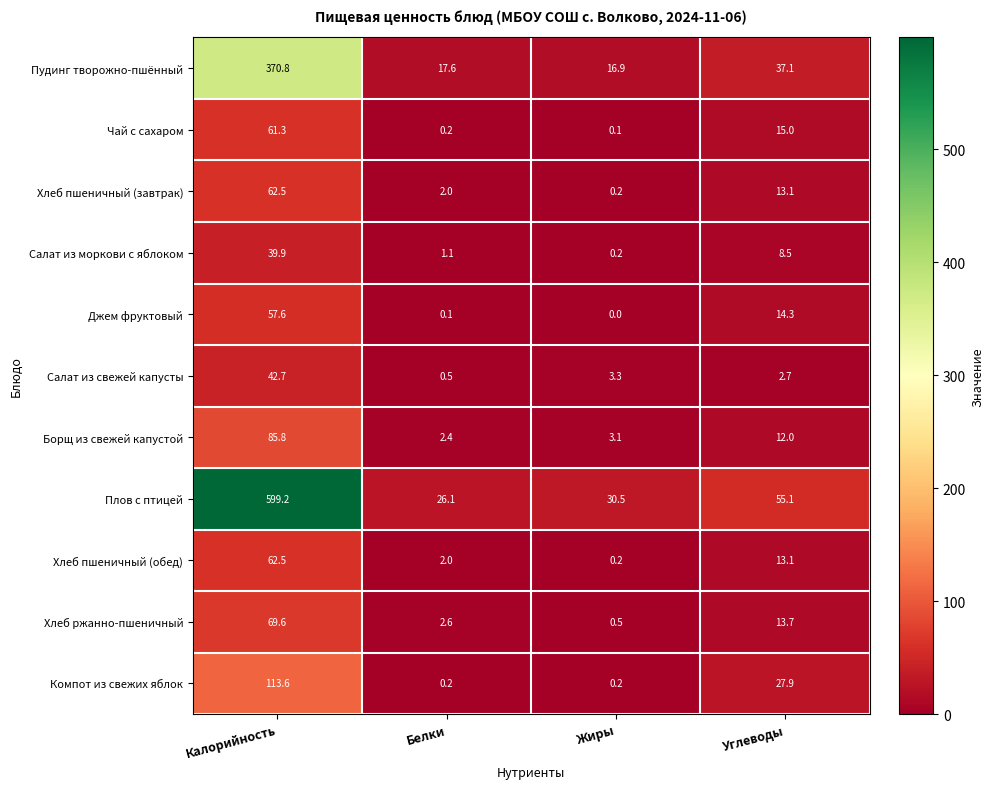

At which category is the sum across all series the highest?

Калорийность